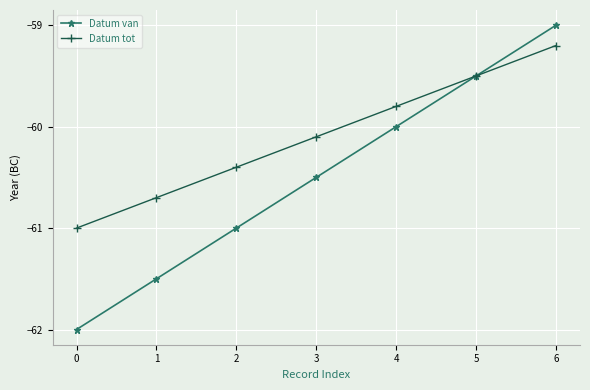

At which label is Datum van closest to -60?

4